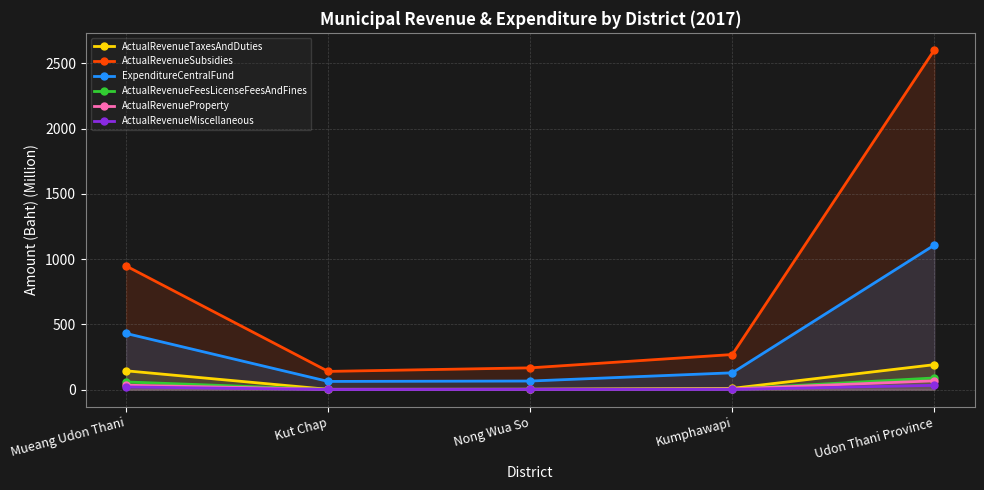

What is the total value across all series at Mueang Udon Thani?

1637.0